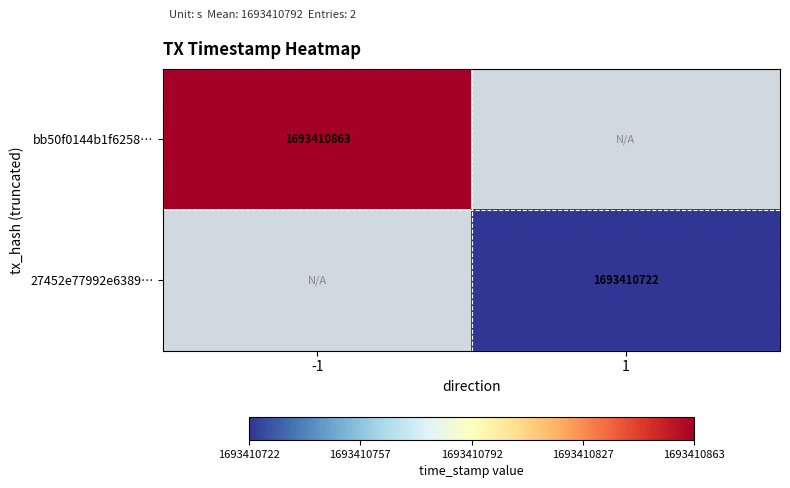

The bb50f0144b1f6258… series shows 1693410863 at -1. True or false?

True